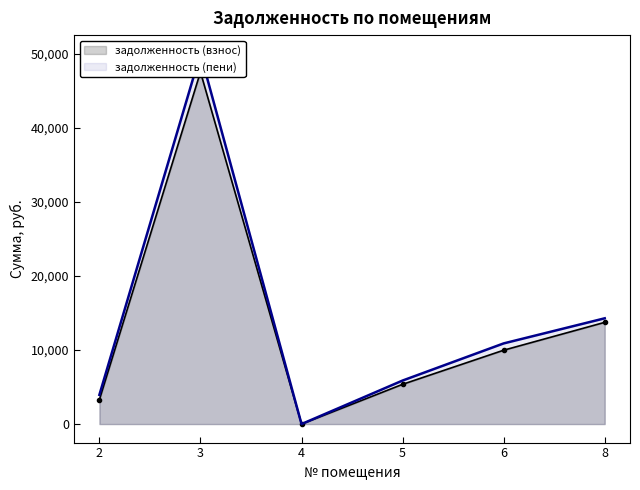

What is the average value of the задолженность (пени) series?

14164.3